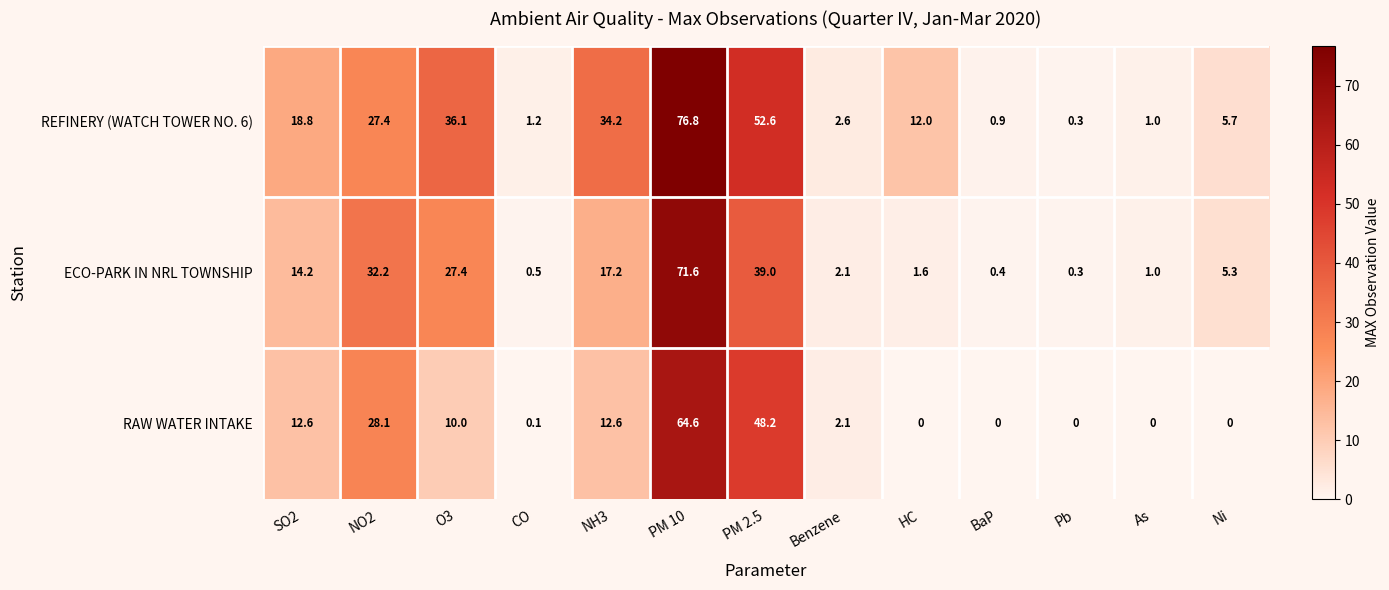

What is the minimum value for REFINERY (WATCH TOWER NO. 6)?

0.3